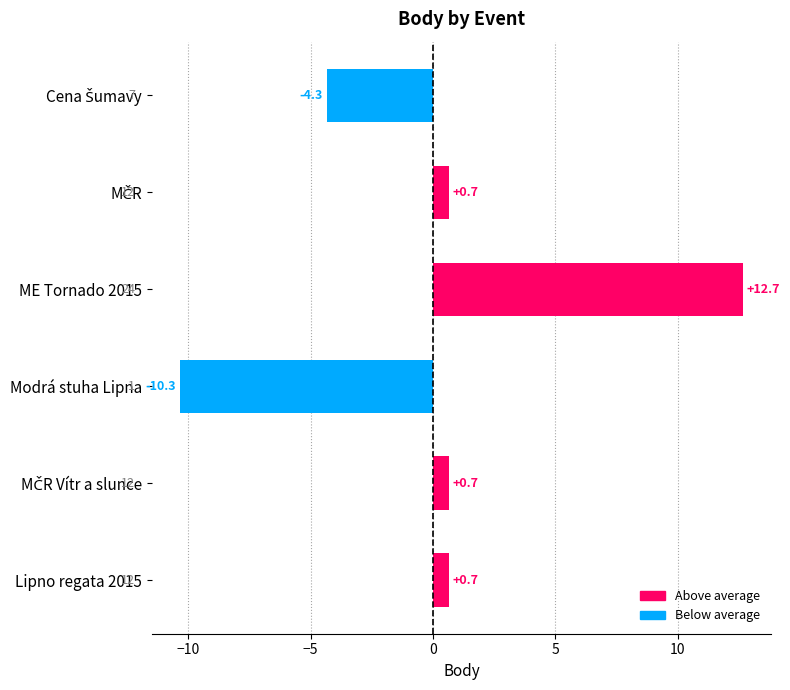

What is the difference between the maximum and minimum values?

23.0